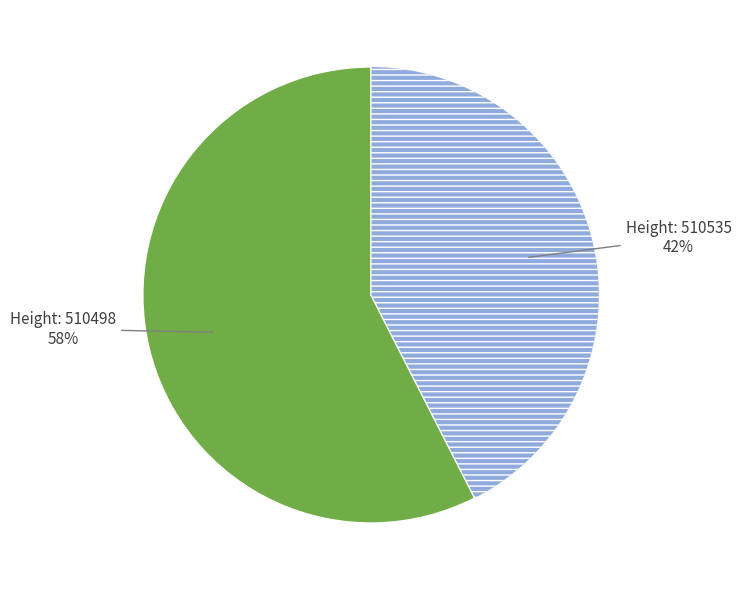

To the nearest percent, what is the average slice percentage?

50%